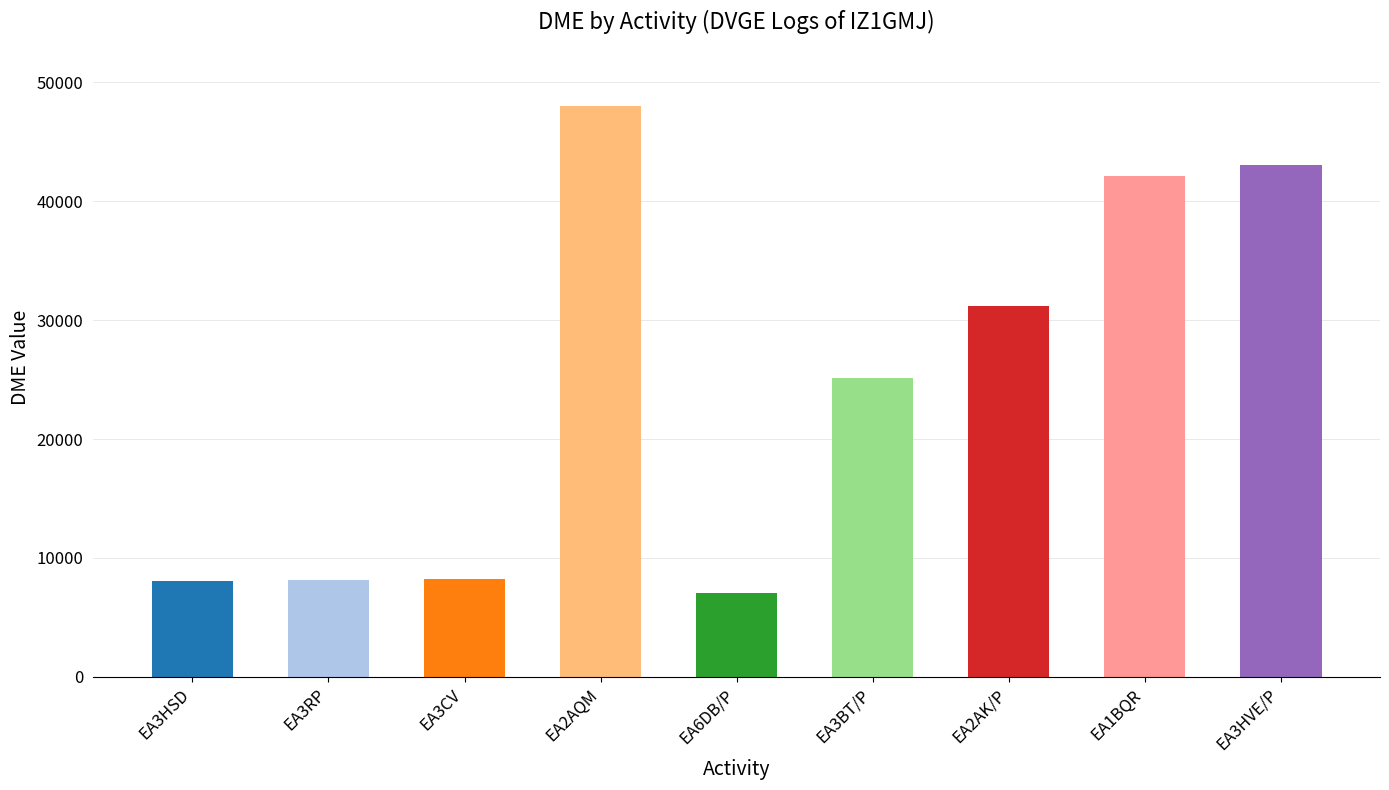

What is the ratio of the value at EA2AQM to the value at EA3BT/P?

1.9